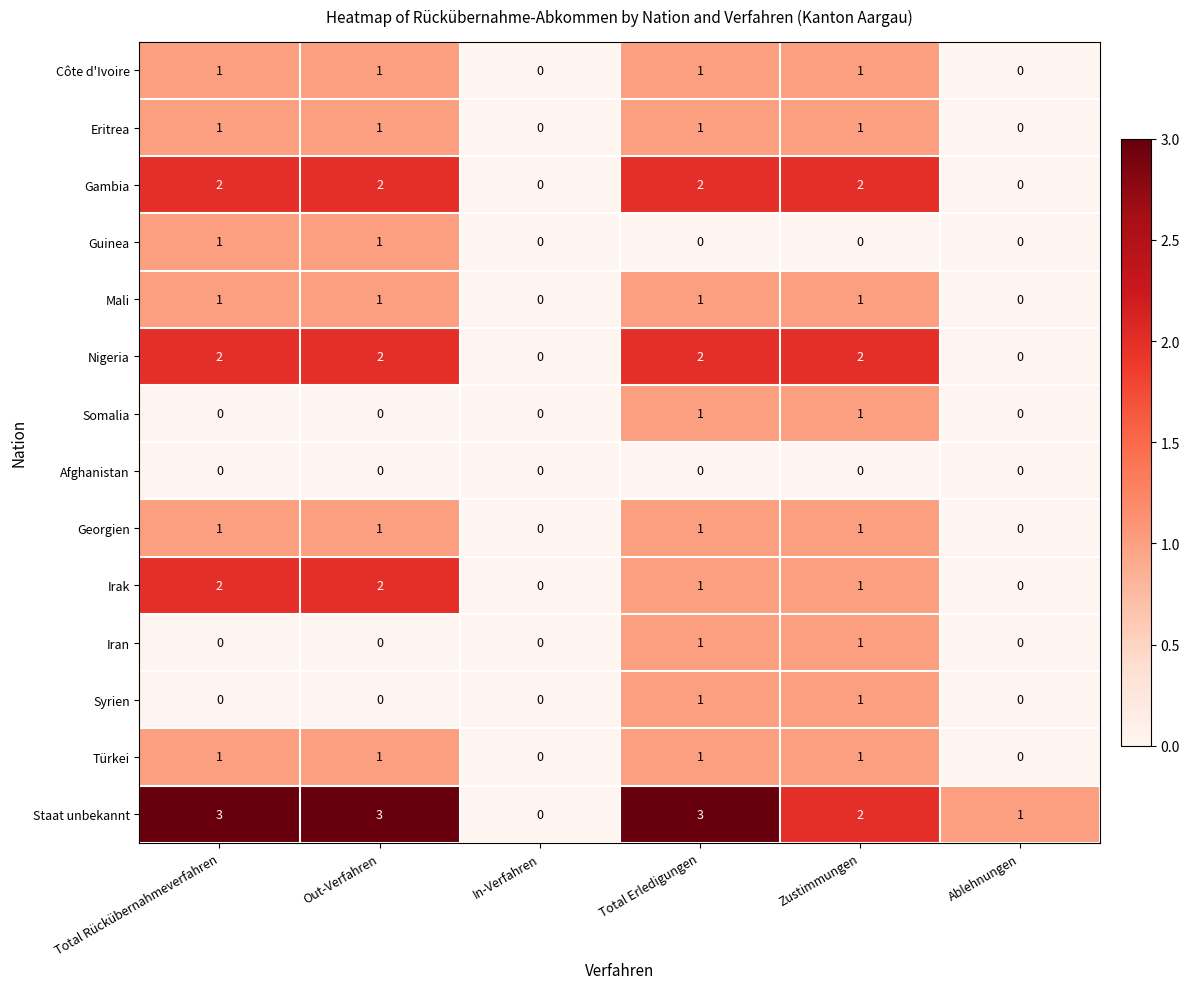

Which series has the widest spread of values?

Staat unbekannt